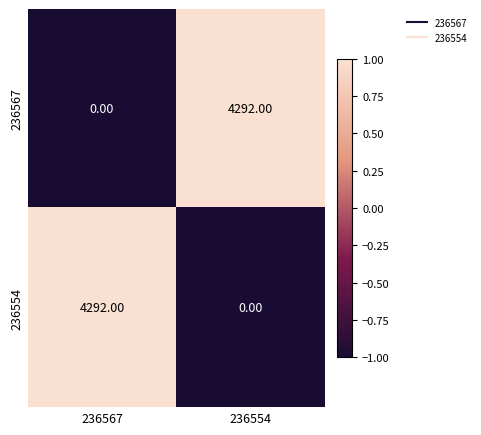

What is the spread (max minus min) of values at 236567?

4292